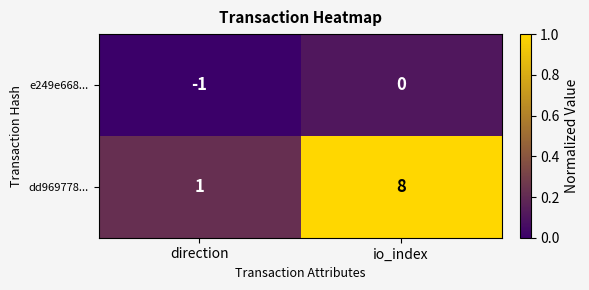

Rank the series by their maximum value, from highest to lowest.

dd969778..., e249e668...